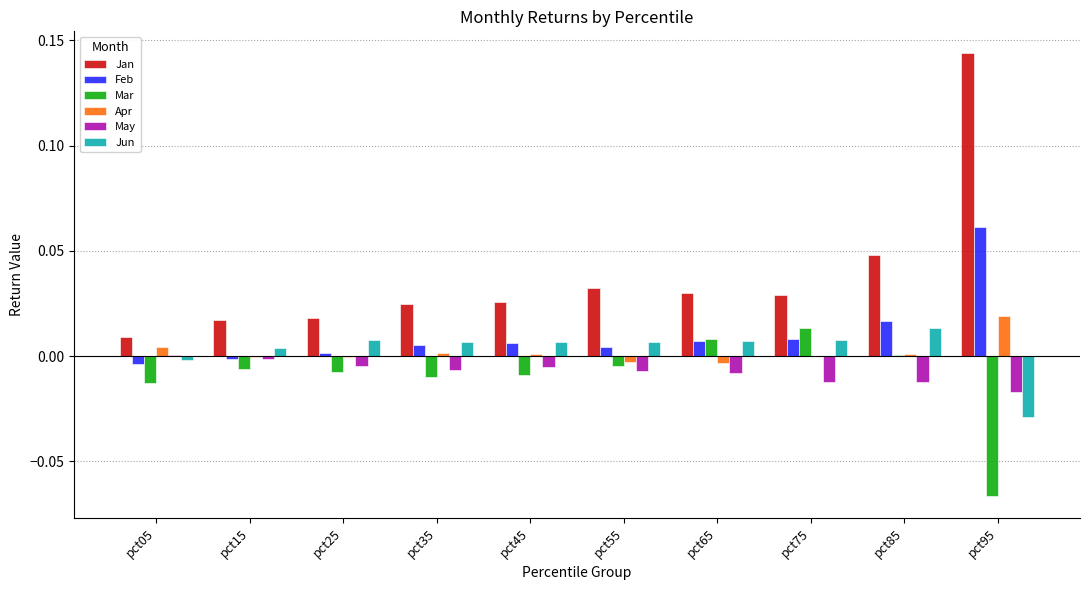

How many categories are shown in the chart?

10